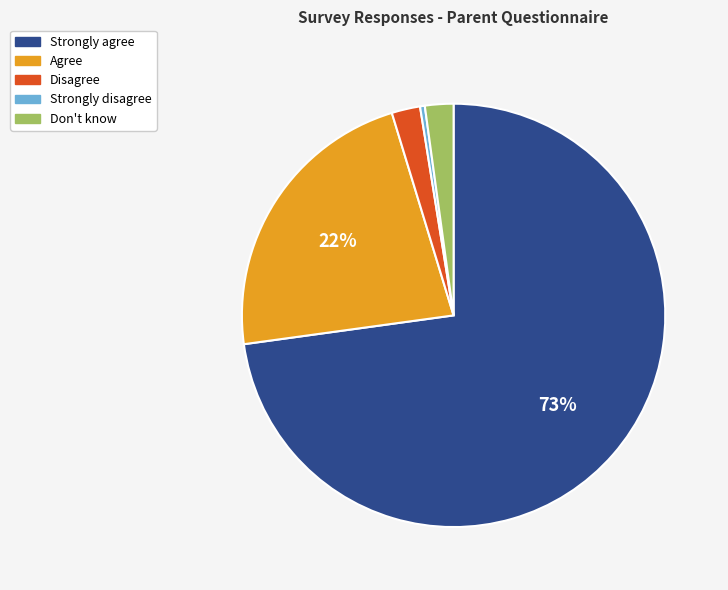

What is the ratio of the value at Disagree to the value at Agree?

0.1